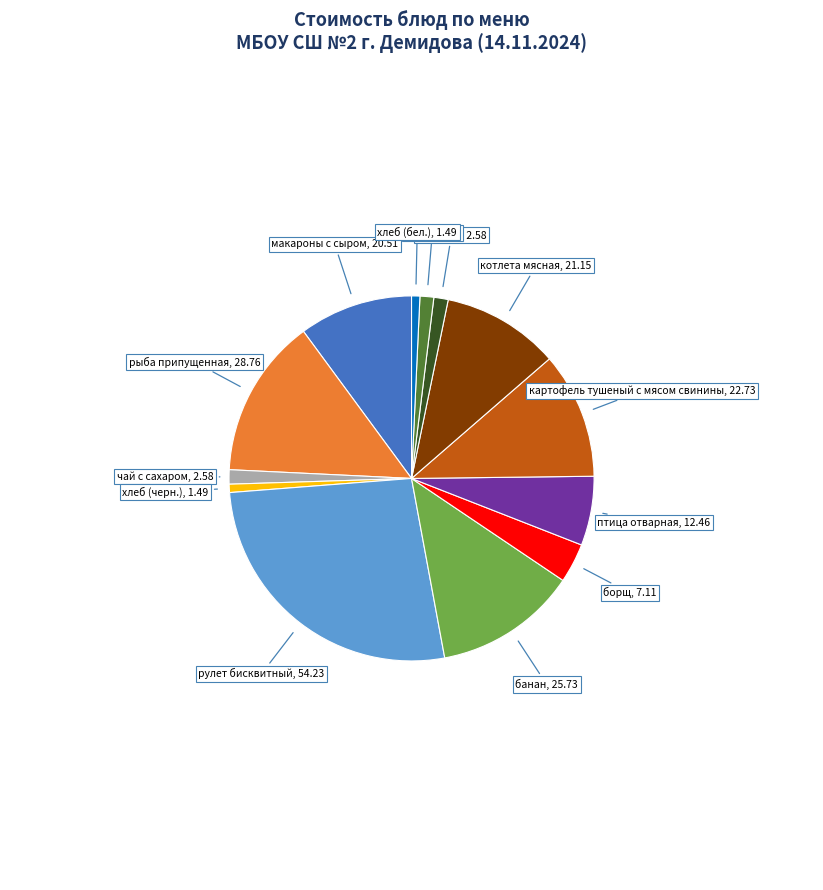

What is the ratio of the value at хлеб (бел.) to the value at борщ?

0.2